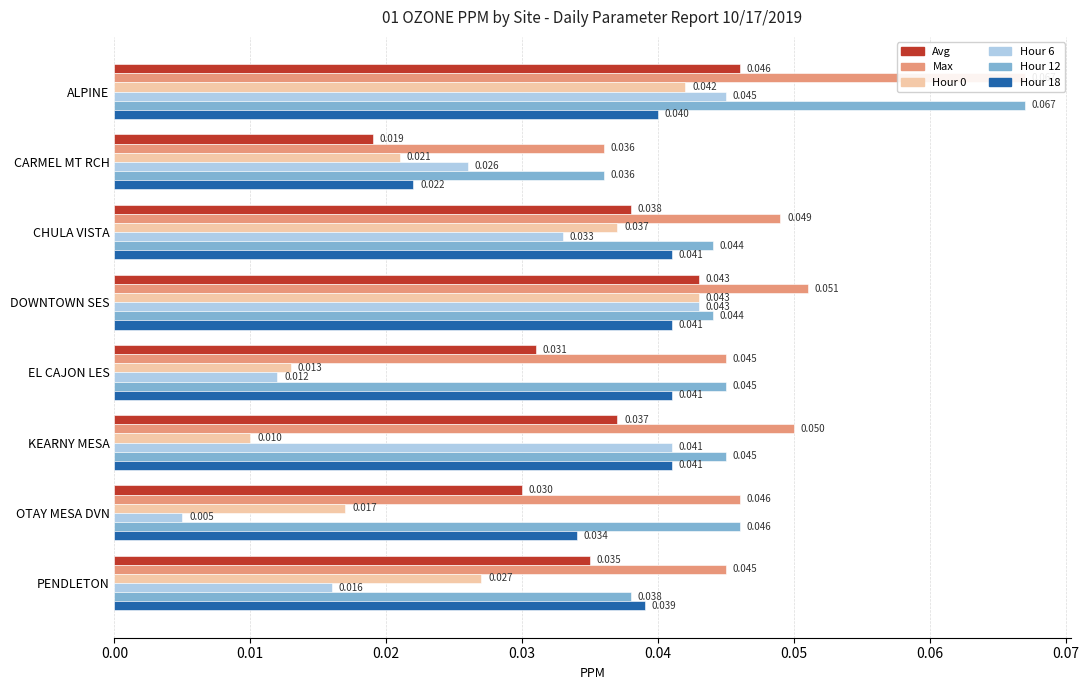

Between ALPINE and EL CAJON LES, which series saw the biggest shift?

Hour 6